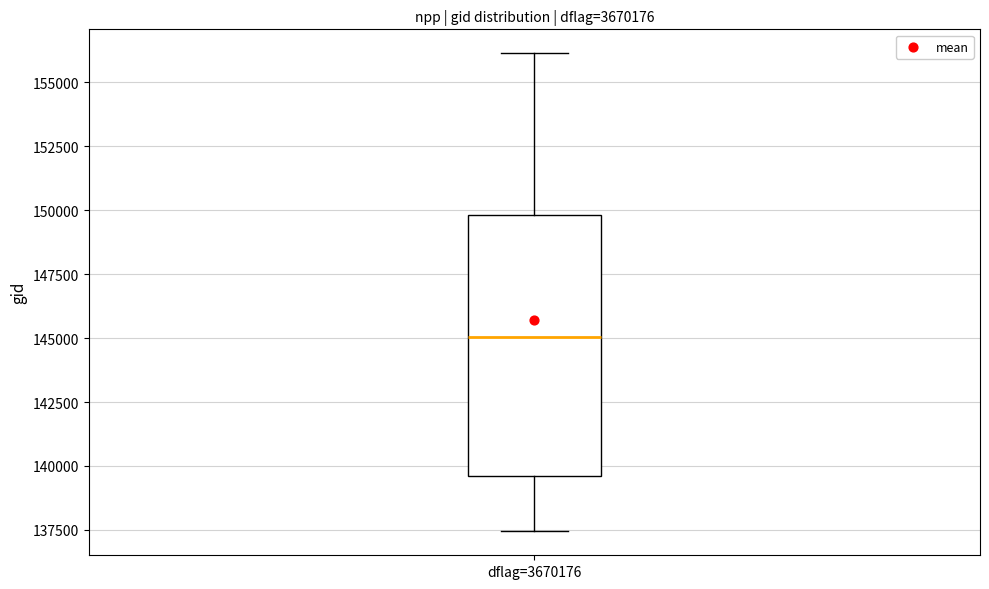

Transcribe this box plot: give where the median line is, the range the box spans, and where the two whiskers end, as read against the y-axis. The values are not printed on the chart, so give them approximately, as read against the axis.

median 145000, box 139500 to 150000, whiskers 137500 to 156000